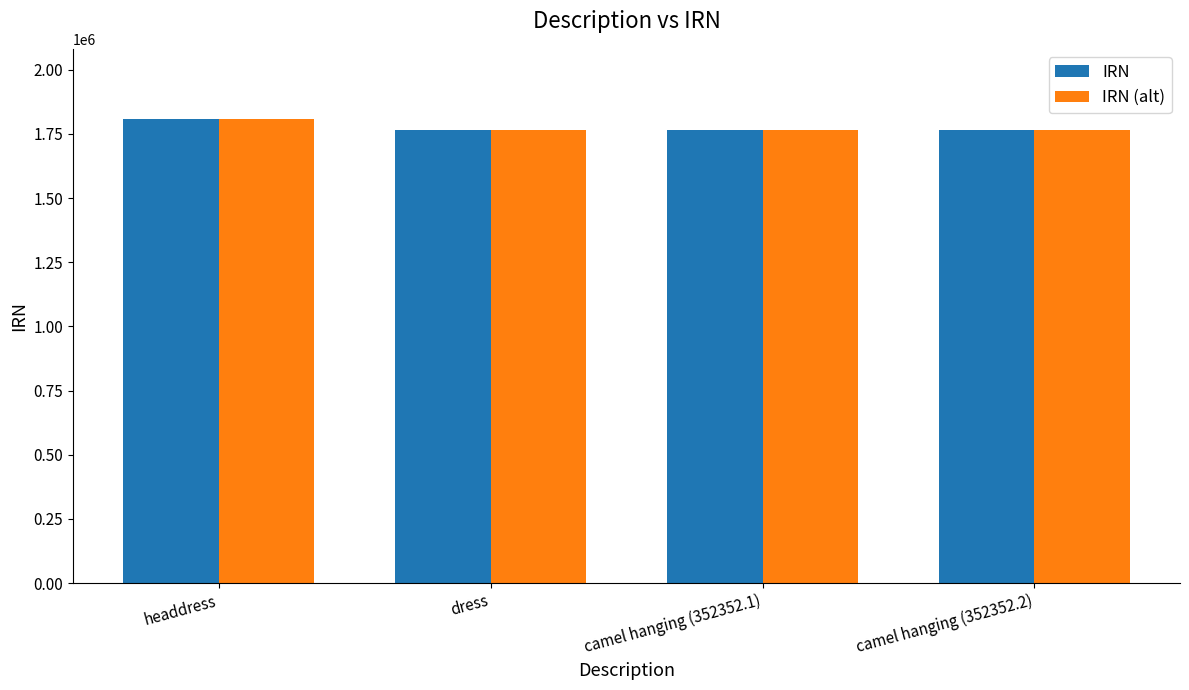

The value of IRN at headdress is 769132. True or false?

False